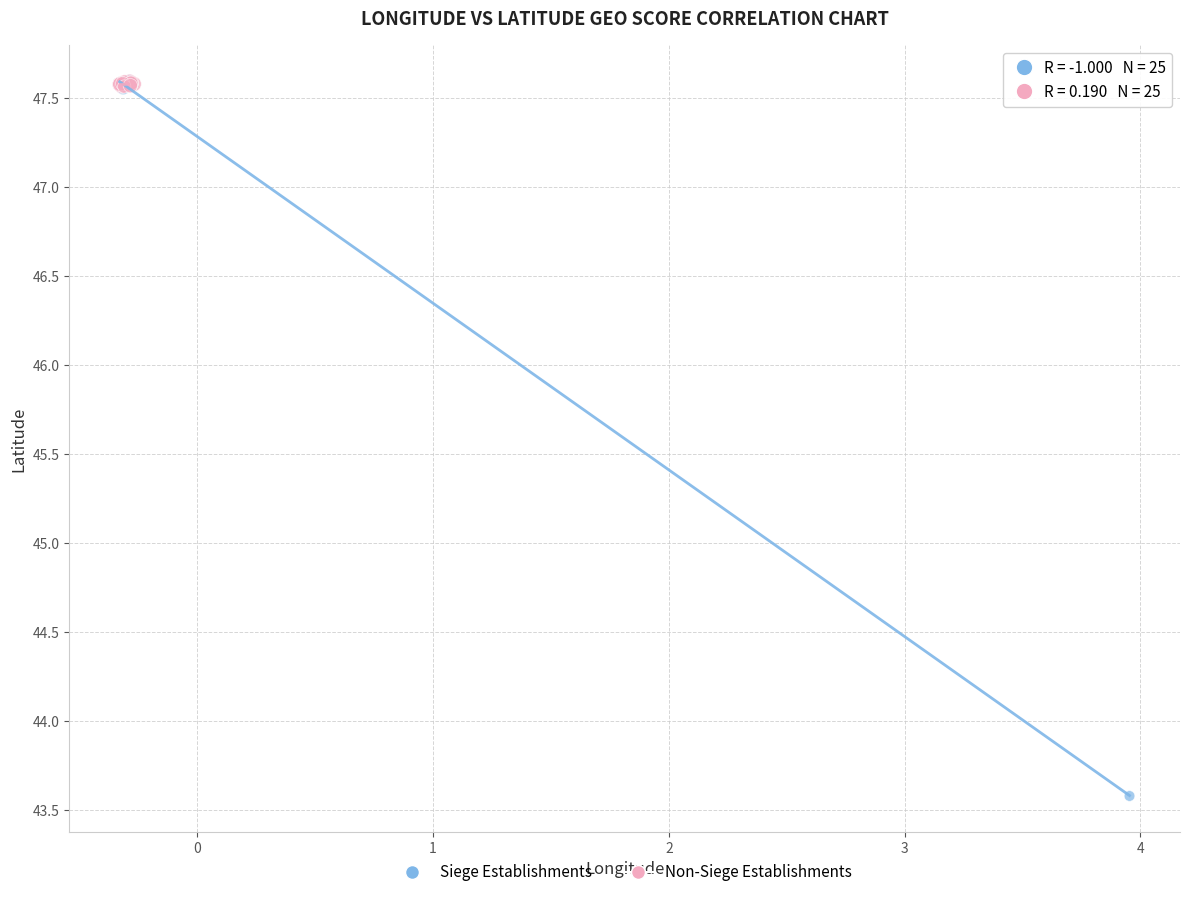

Which series has the largest Y range (max minus min)?

Siege Establishments